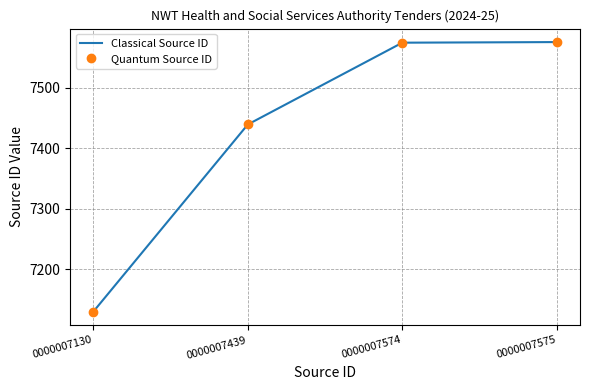

Reading left to right, list all the values displayed in this chart.

Classical Source ID: 0000007130=7130	0000007439=7439	0000007574=7574	0000007575=7575
Quantum Source ID: 0000007130=7130	0000007439=7439	0000007574=7574	0000007575=7575